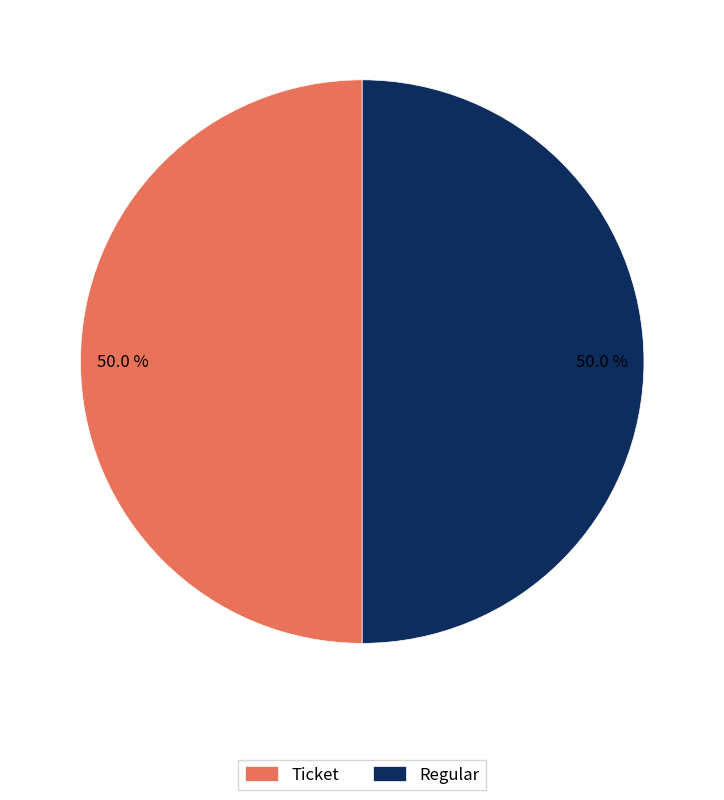

Do Regular and Ticket together represent more than half of the pie?

Yes